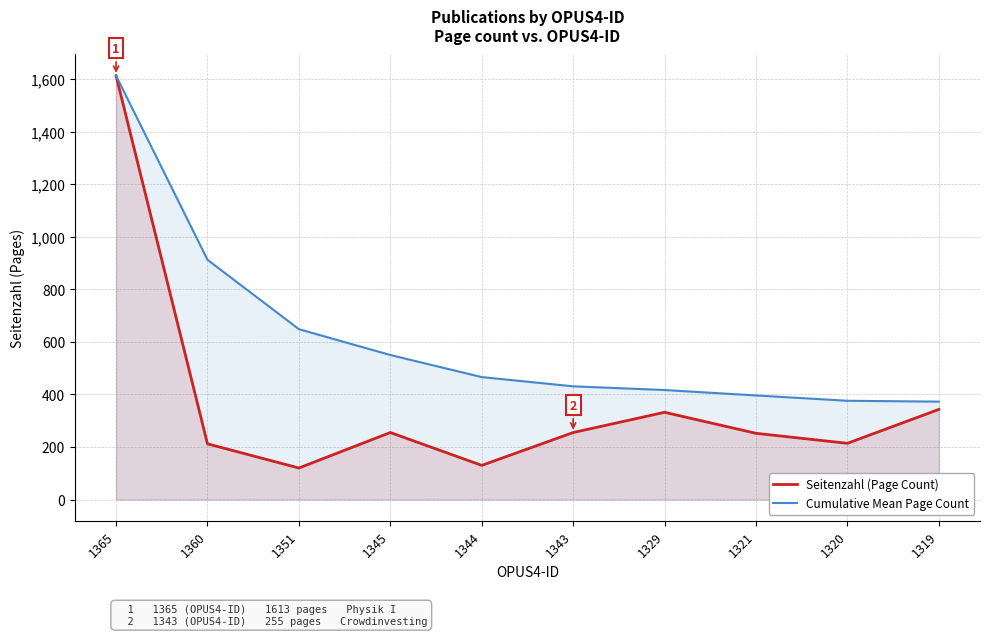

What is the smallest value displayed?

120.0